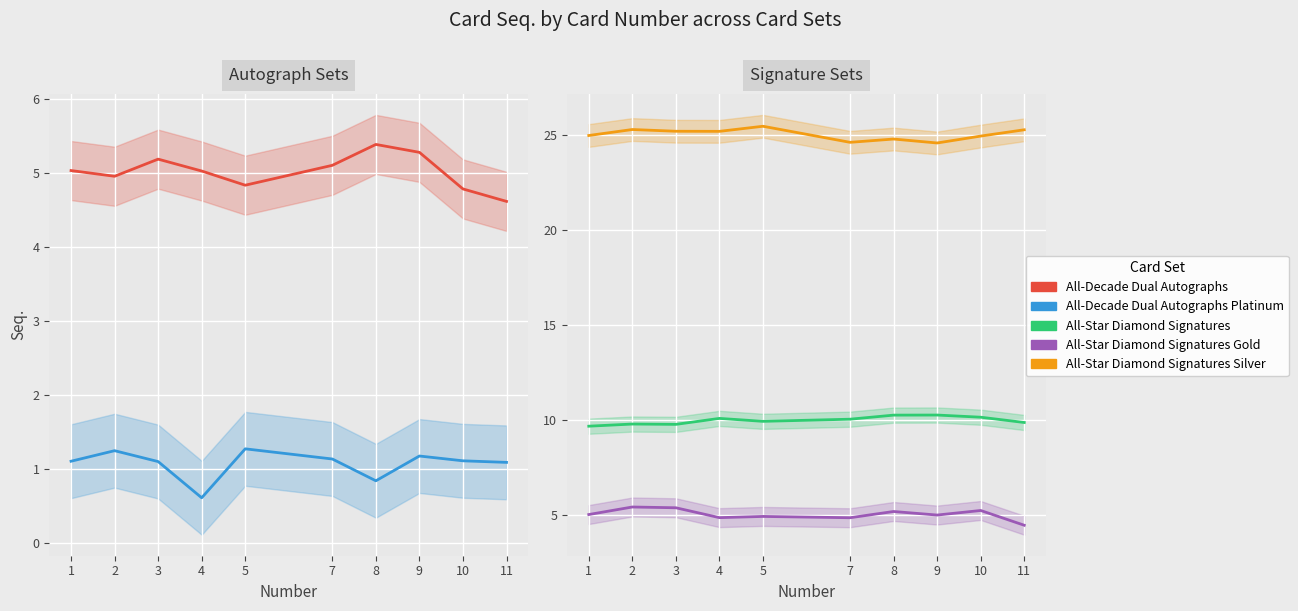

At 2, list the series in order from largest to smallest.

All-Star Diamond Signatures Silver, All-Star Diamond Signatures, All-Star Diamond Signatures Gold, All-Decade Dual Autographs, All-Decade Dual Autographs Platinum